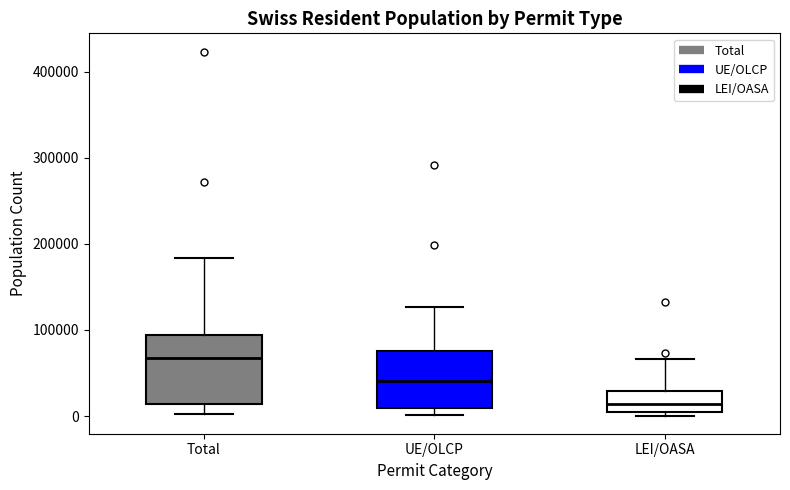

Reading left to right, transcribe this box plot: for each box, give where its median line is, the range the box spans, and where its two whiskers end, as read against the y-axis. The values are not printed on the chart, so give them approximately, as read against the axis.

Total: median 70000, box 10000 to 90000, whiskers 0 to 180000
UE/OLCP: median 40000, box 10000 to 80000, whiskers 0 to 130000
LEI/OASA: median 10000, box 0 to 30000, whiskers 0 (just below the box's lower edge) to 70000